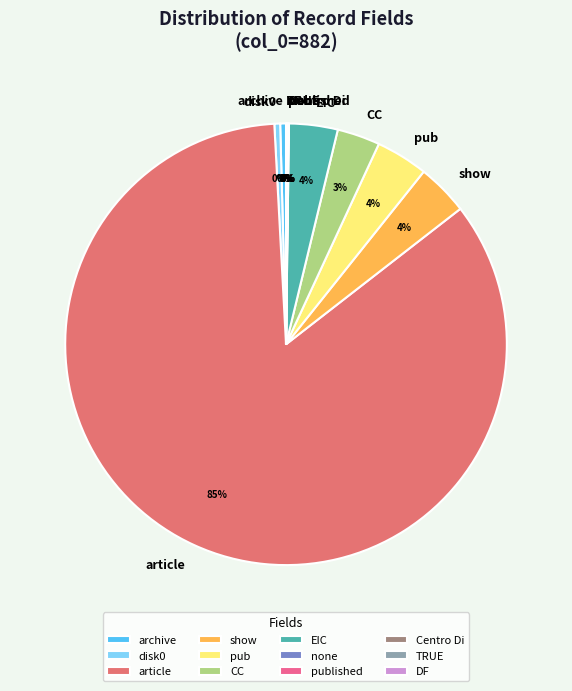

What is the majority slice?

article